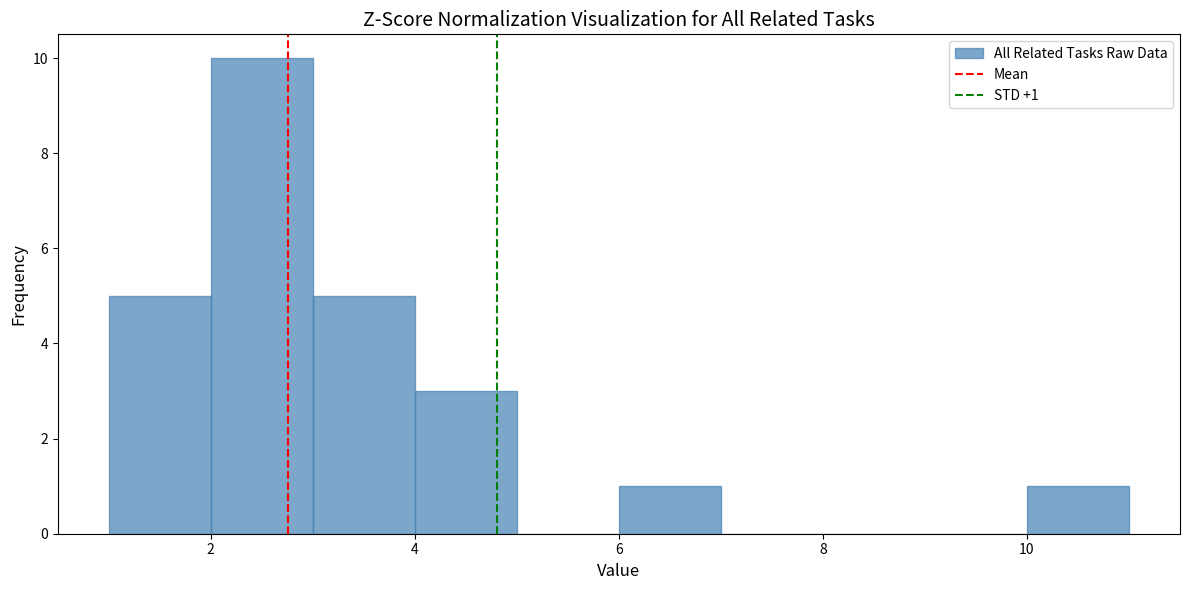

Over which range of the x-axis is the bar tallest?

2 to 3